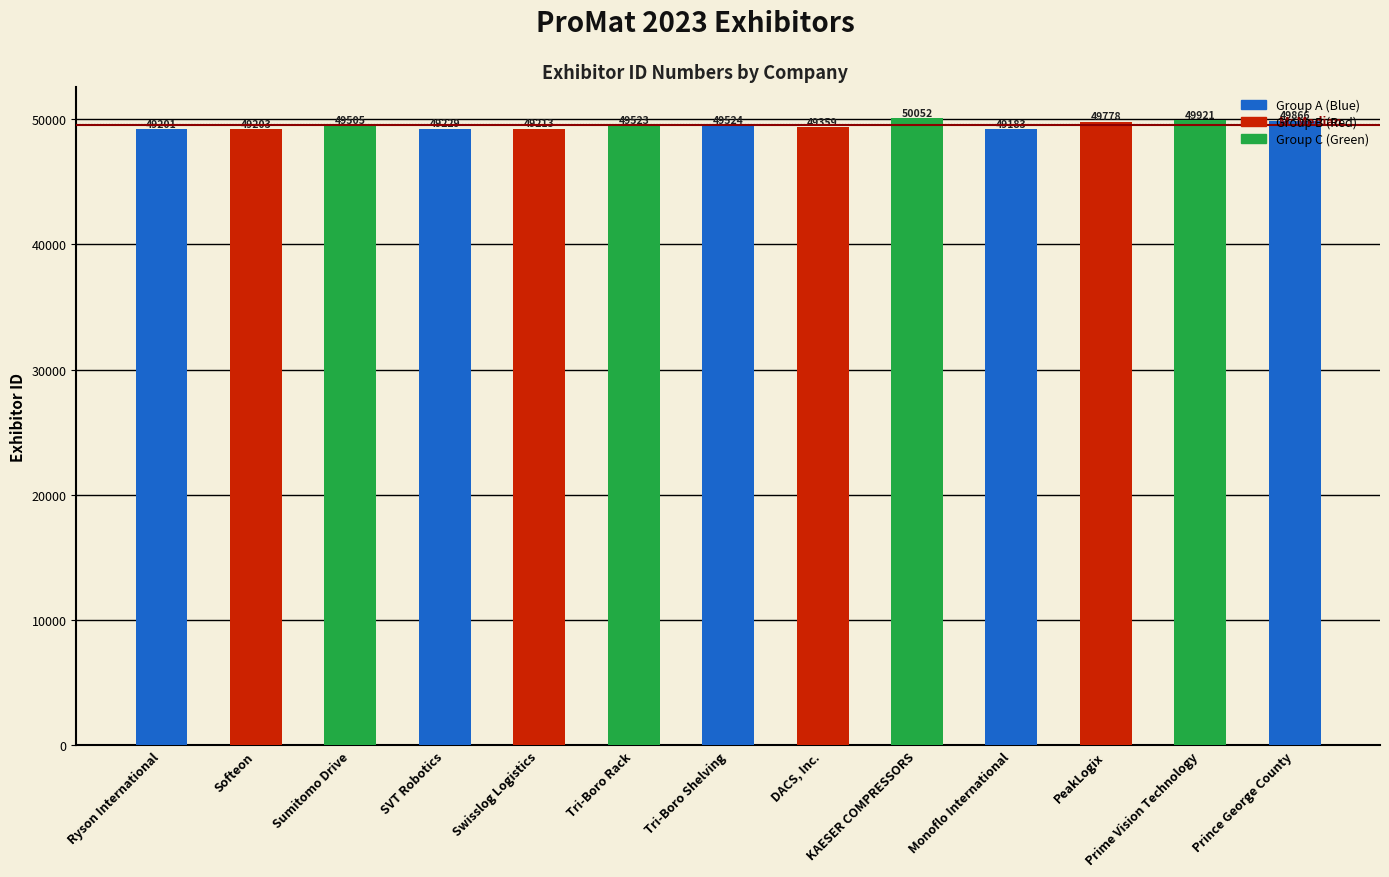

What is the sum of the values at Prime Vision Technology and Tri-Boro Rack?

99444